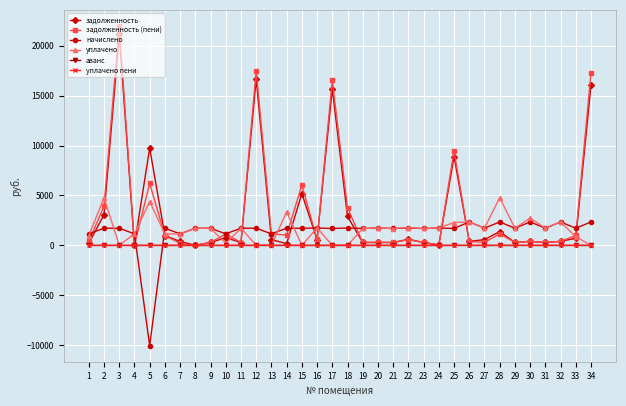

At which category is the sum across all series the highest?

3